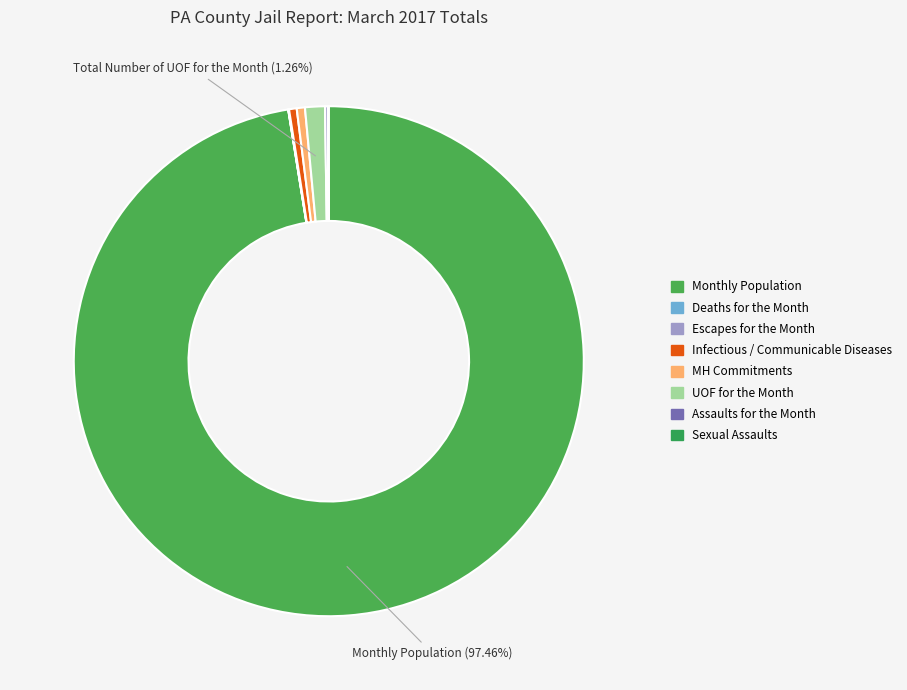

Rank the categories by value from lowest to highest.

Total Number of Deaths for the Month, Total Number of Escapes for the Month, Total Number of Sexual Assaults, Total Number of Assaults for the Month, Infectious / Communicable Diseases, Total Number of MH Commitments, Total Number of UOF for the Month, Monthly Population